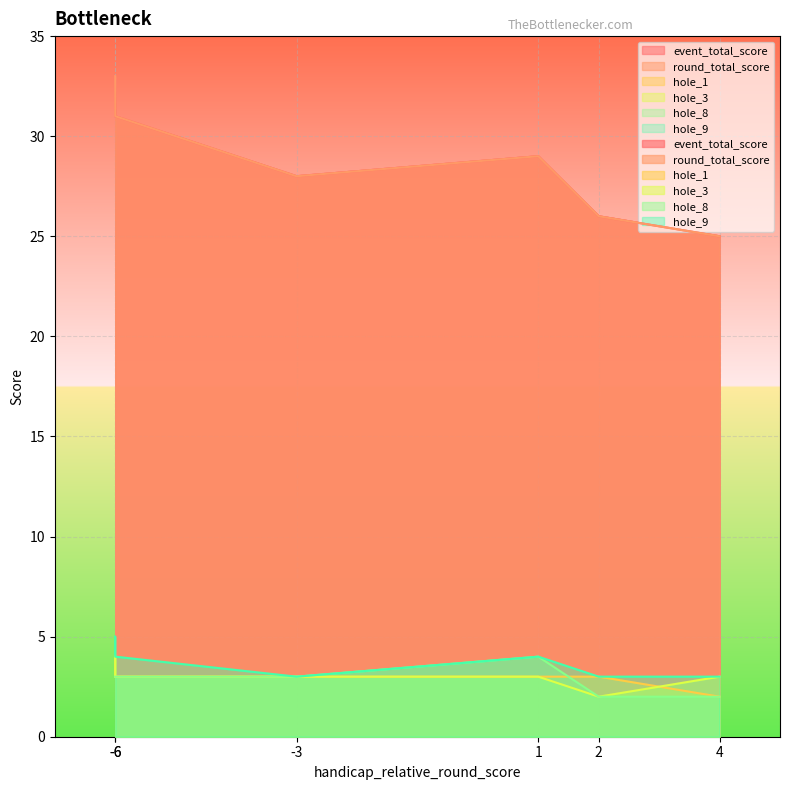

True or false: hole_8 and event_total_score intersect in this chart.

False